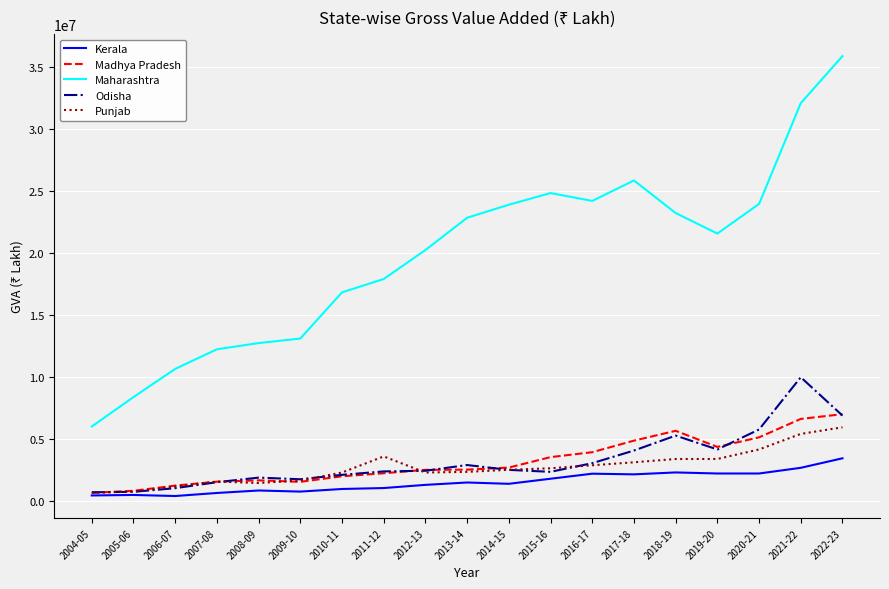

Which category has the highest value in the Maharashtra series?

2022-23